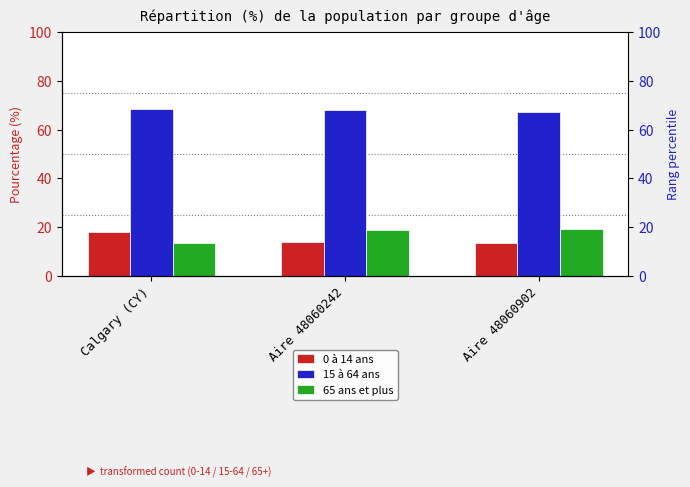

What is the maximum value shown in the chart?

68.4